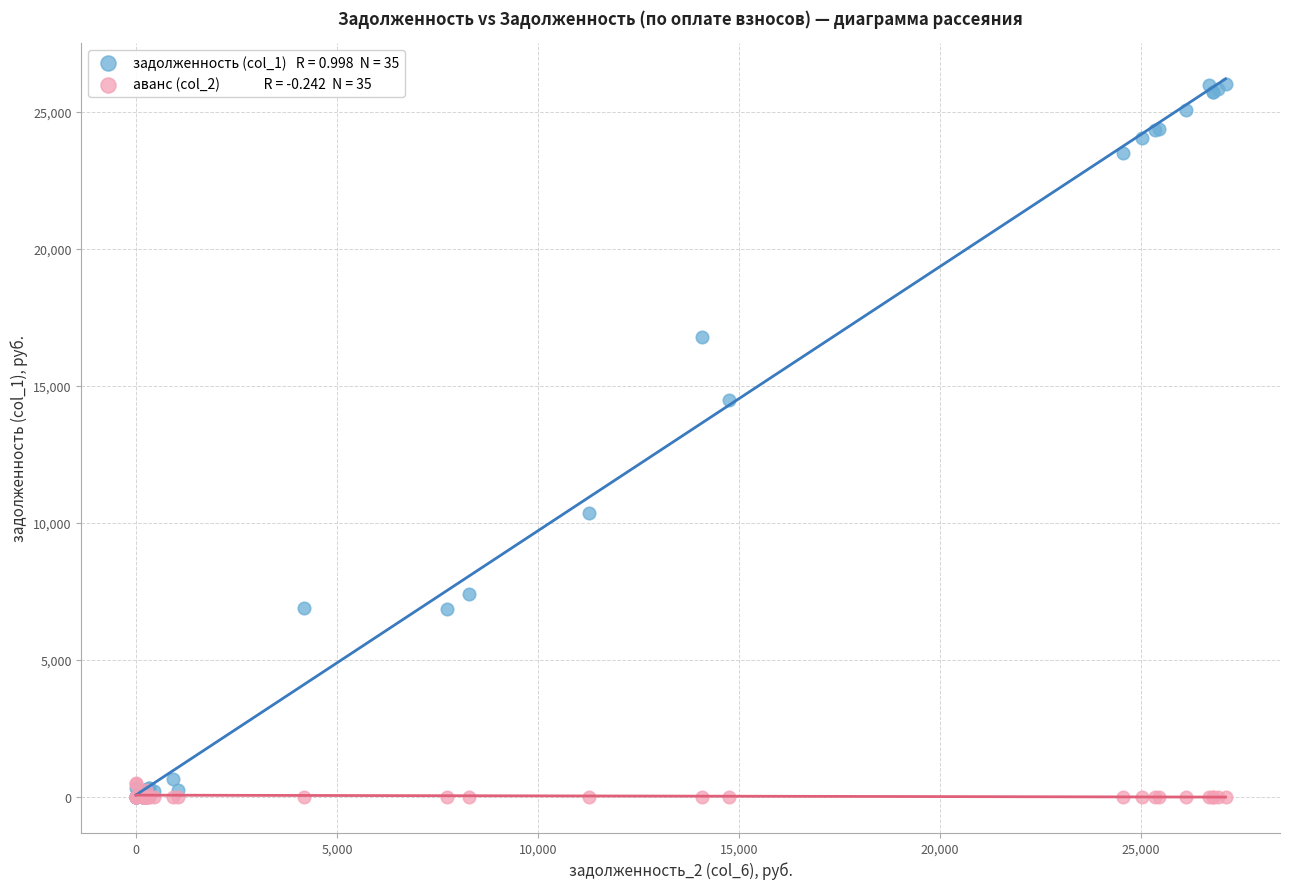

Across all series, what Y value is closest to 13013?

14496.4